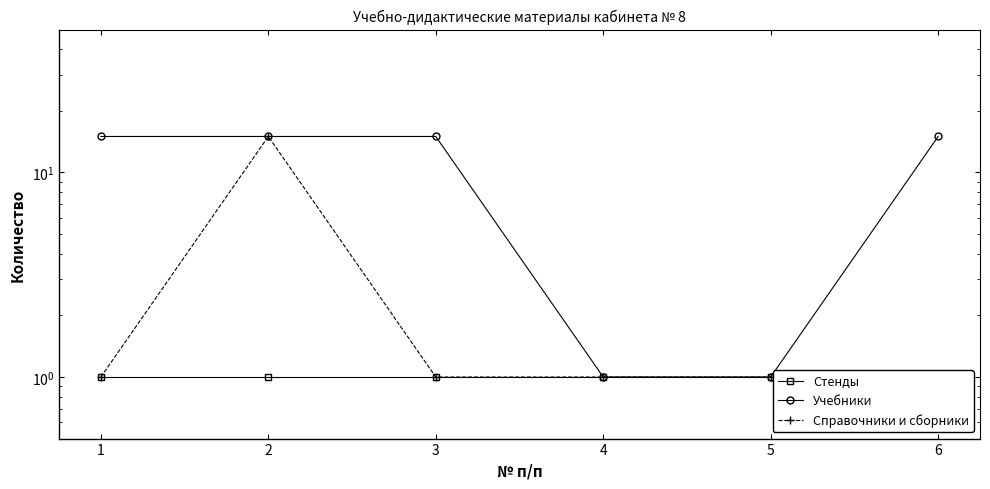

Which label corresponds to the largest value in the chart?

1